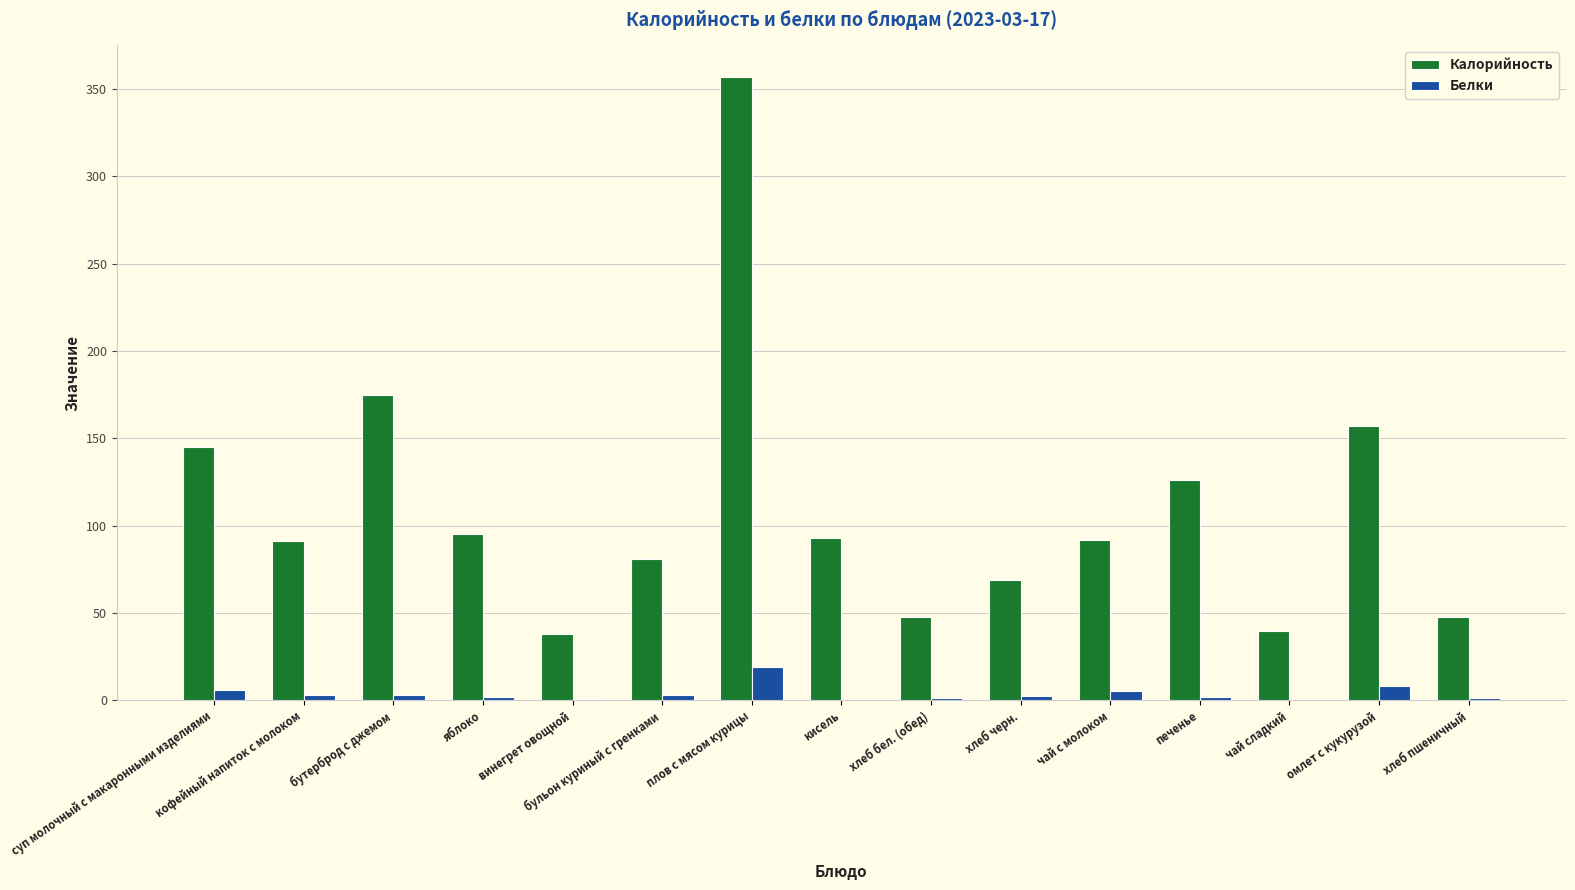

At which category is the sum across all series the highest?

плов с мясом курицы